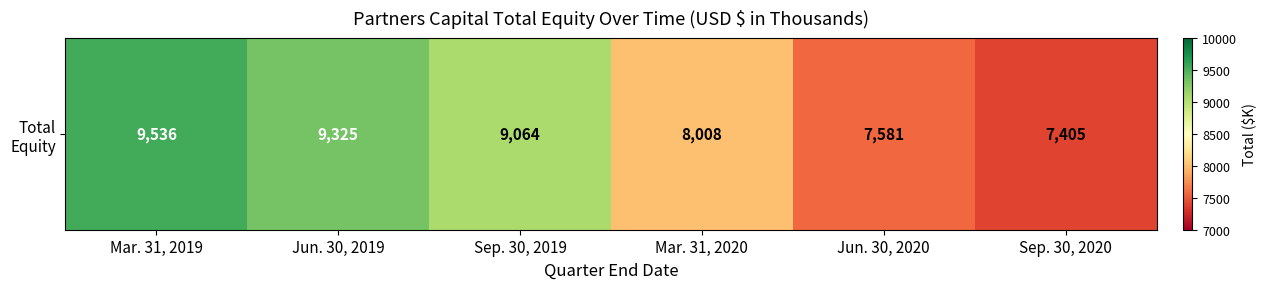

What is the average value?

8486